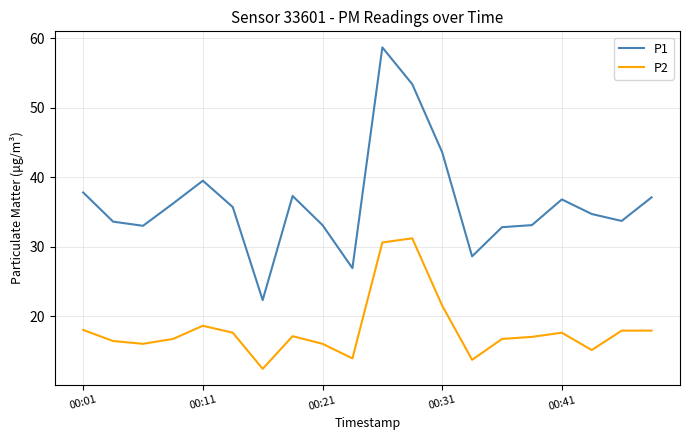

What is the maximum value for P2?

31.2